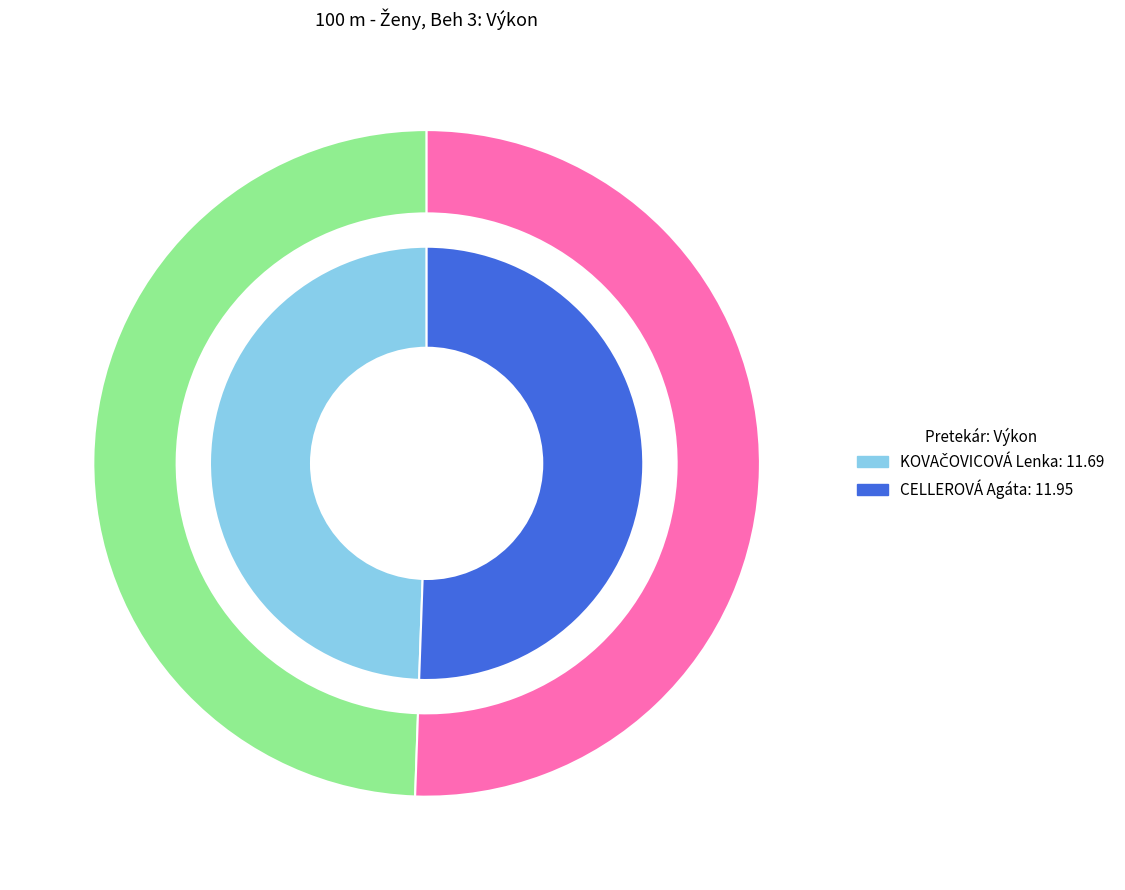

Approximately how many times larger is the value at KOVAČOVICOVÁ Lenka compared to CELLEROVÁ Agáta?

1.0